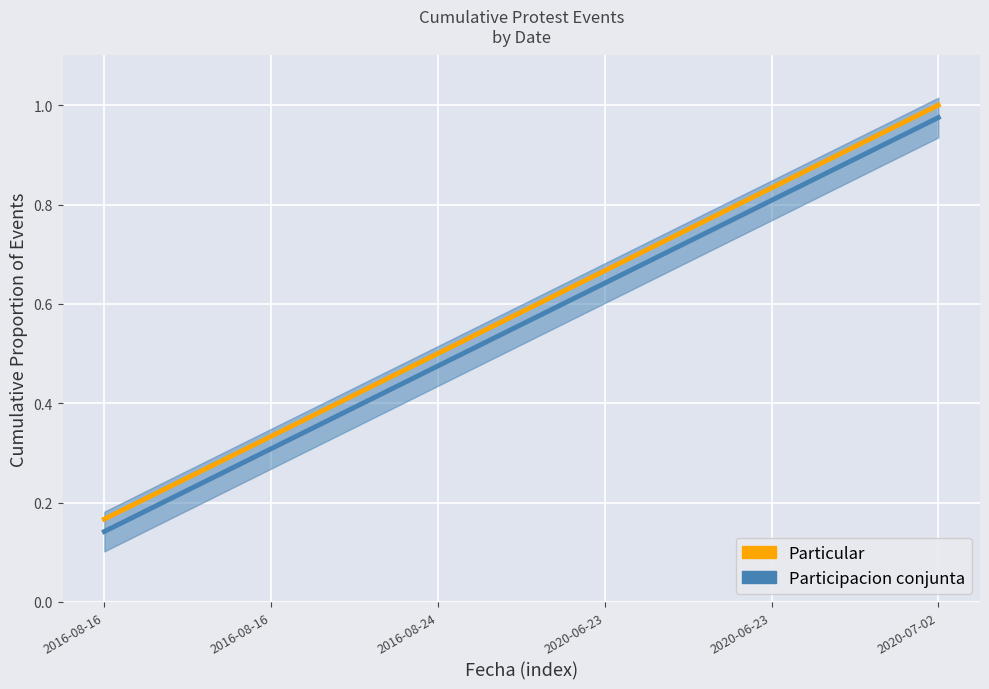

True or false: Participacion conjunta and Particular intersect in this chart.

False